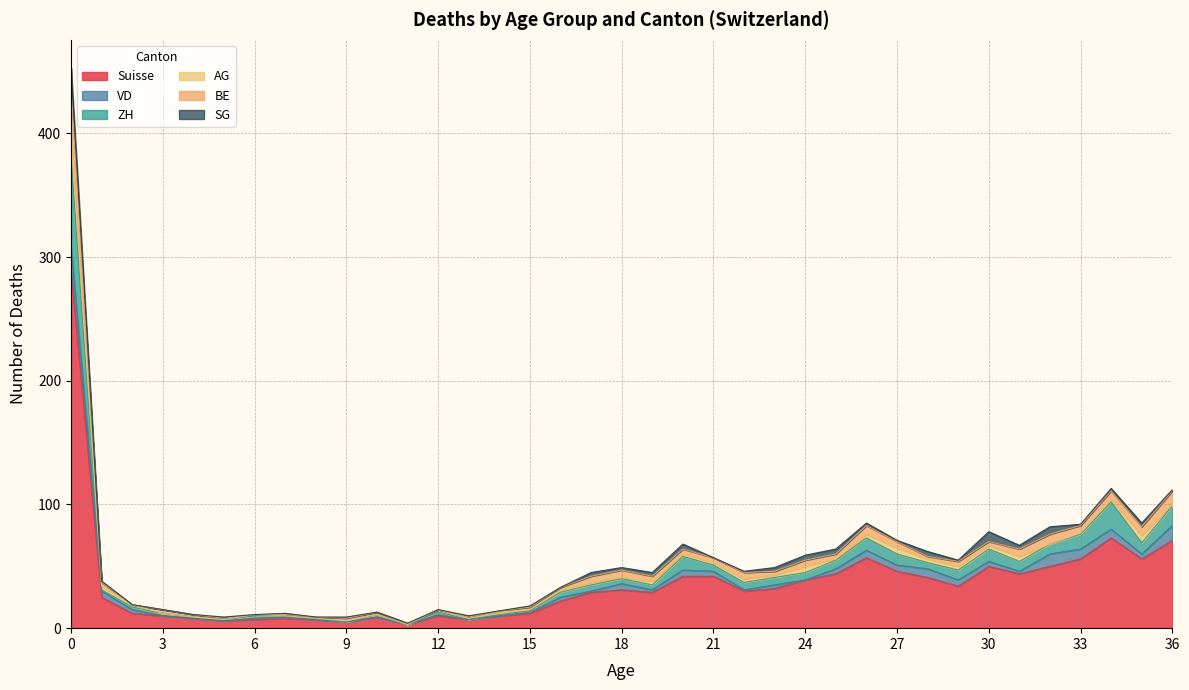

What is the value of the SG point at the 27th from the left?

2